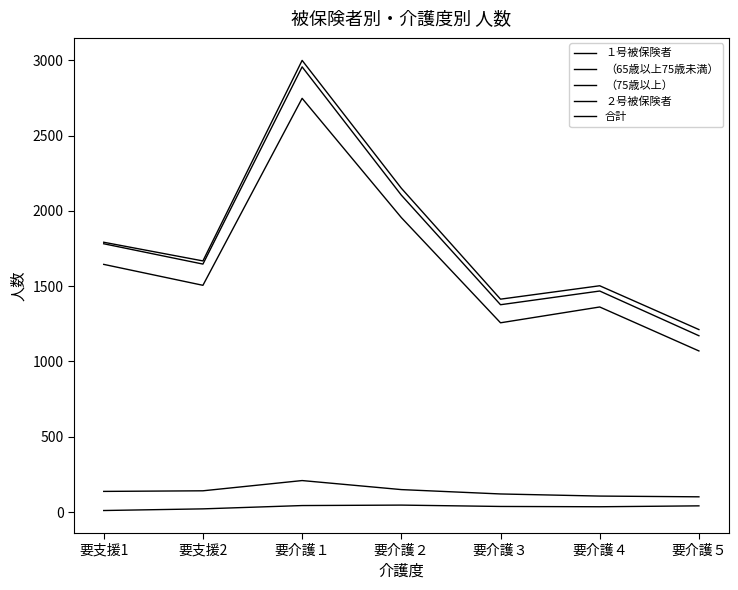

Does the chart have visible grid lines?

No